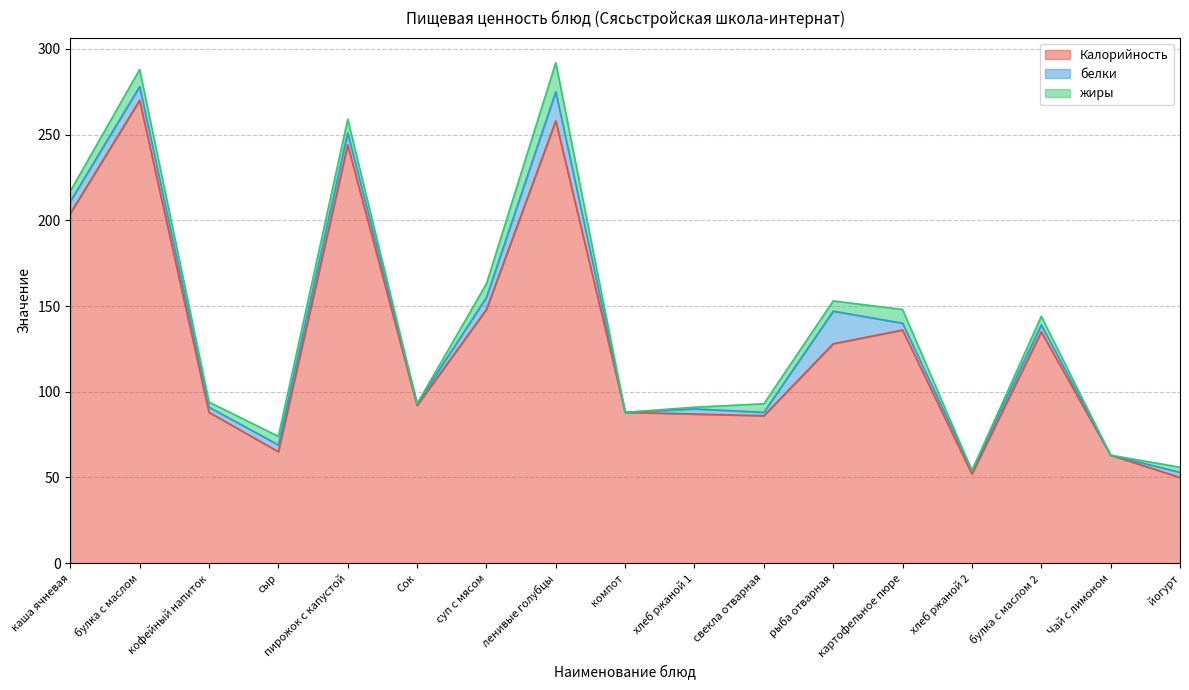

At how many categories does at least one series exceed 45?

17